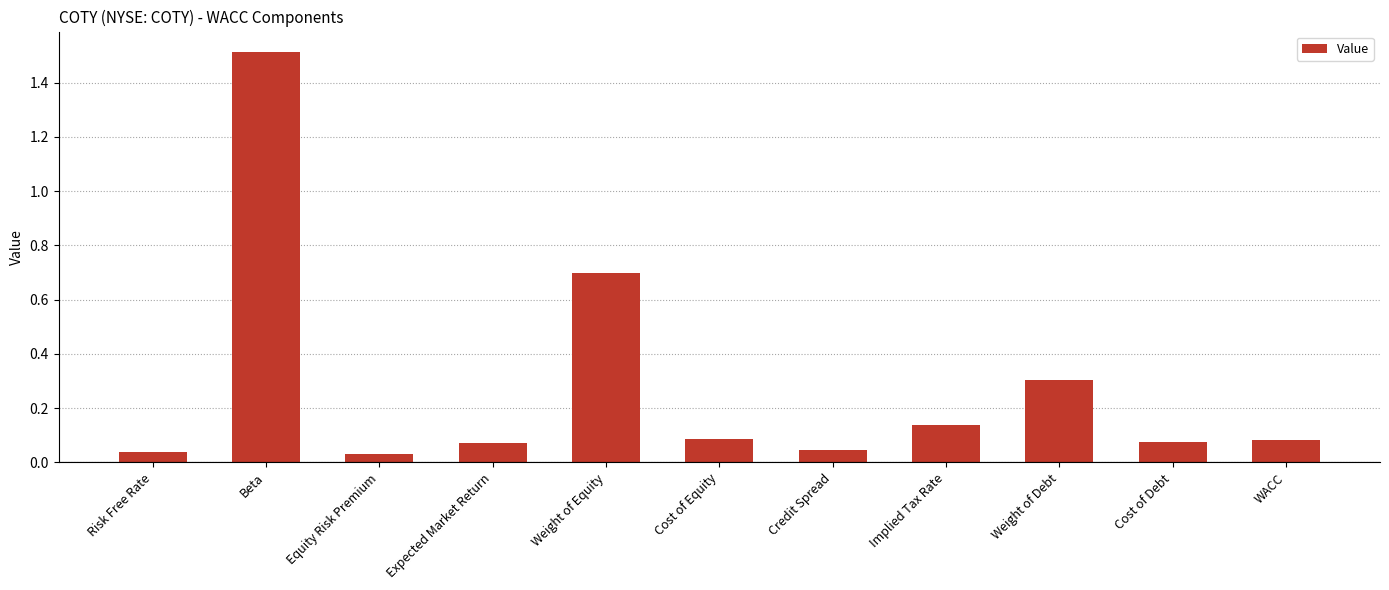

Which category has the highest value across all series?

Beta